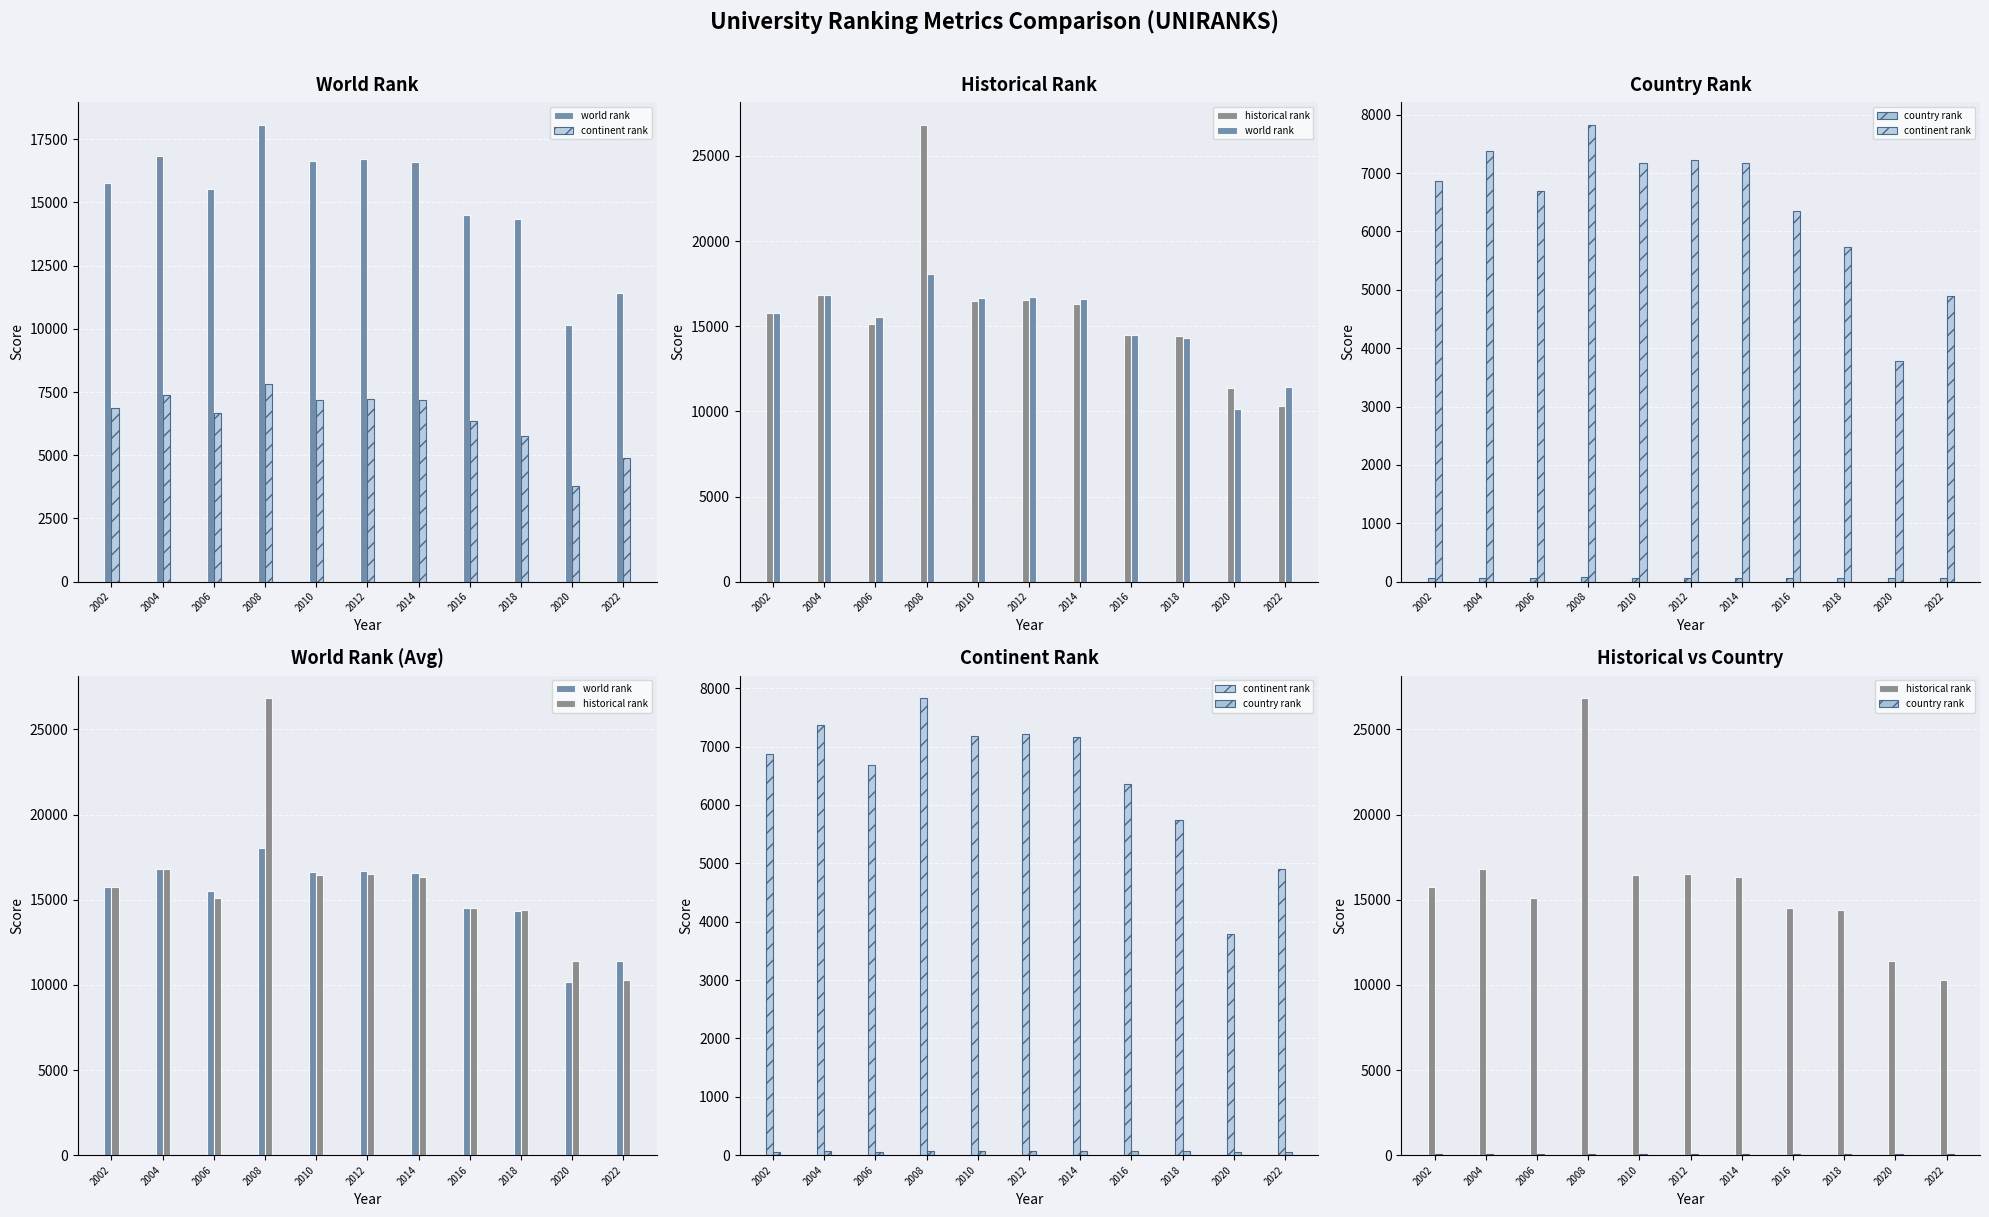

The value of country rank at 2012 is 69. True or false?

True